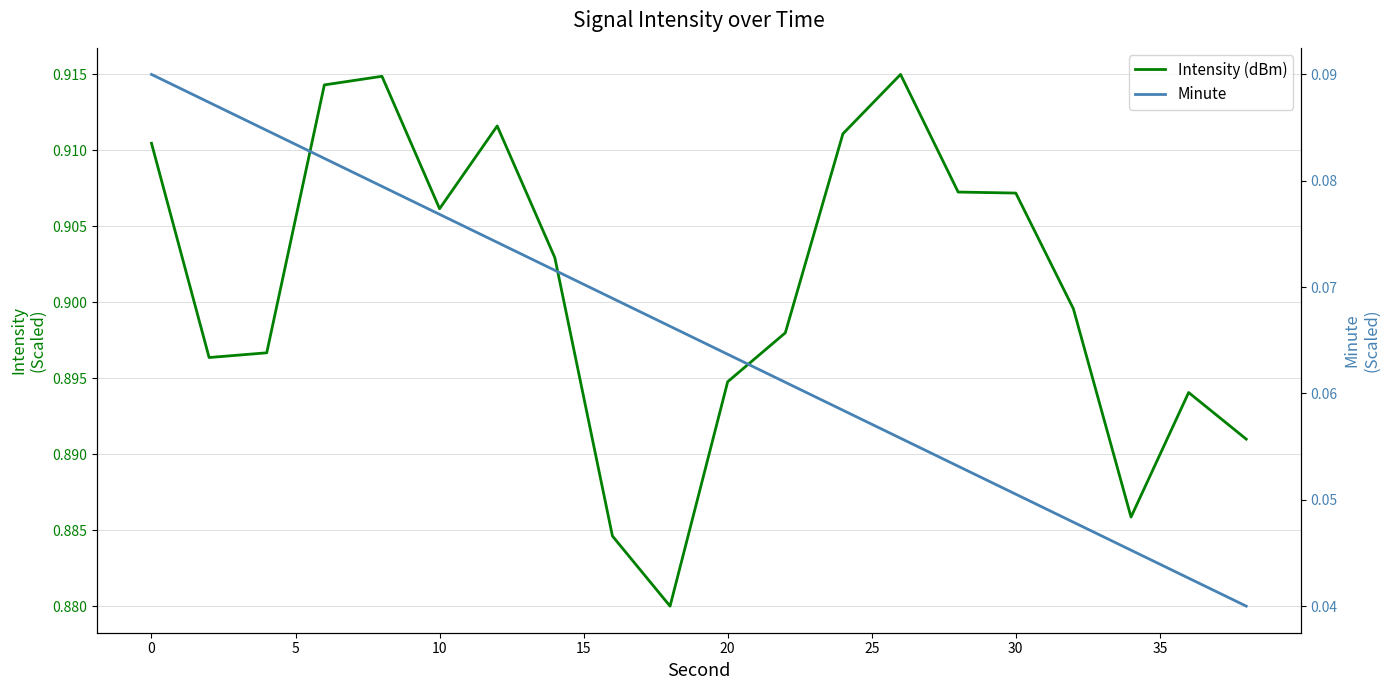

What is the value of the Minute point at the 5th from the left?

0.1